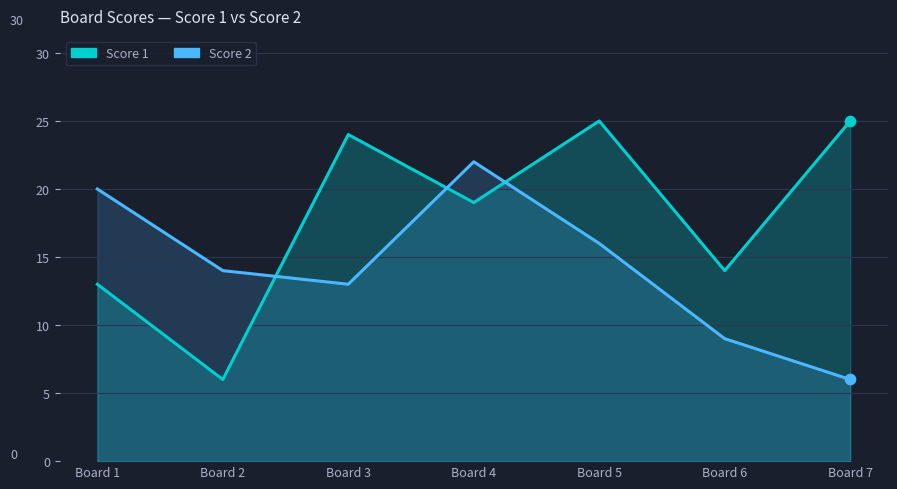

Which series has the largest total across all categories?

Score 1